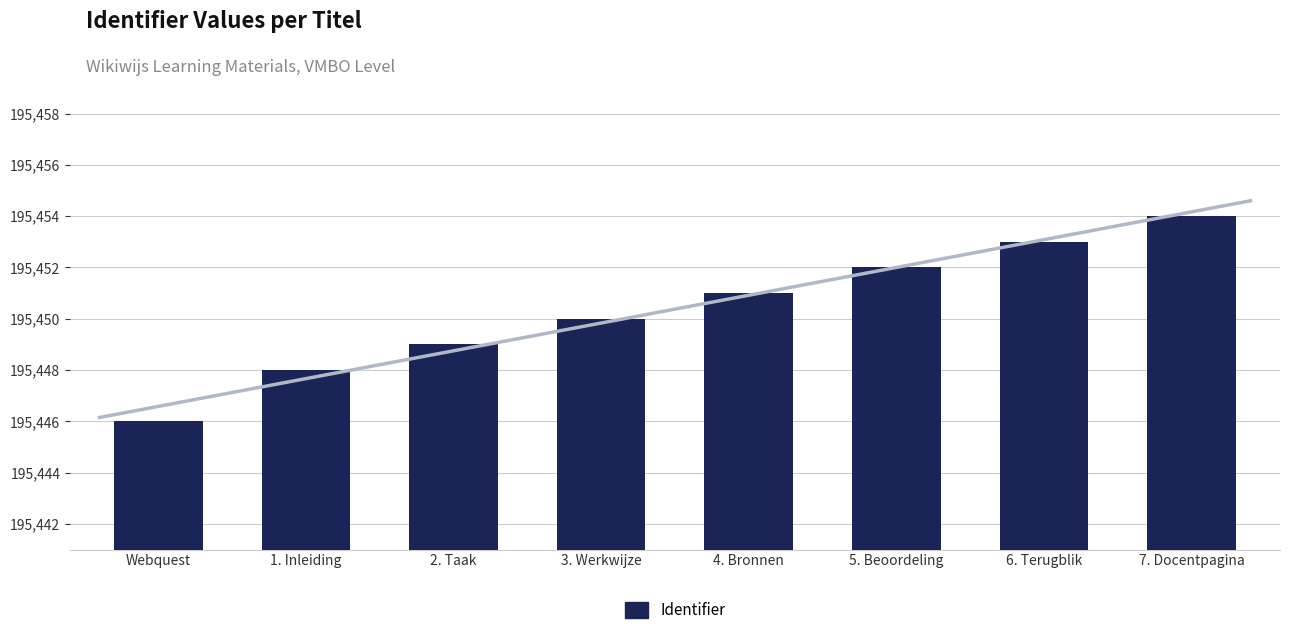

What is the change in value from Webquest to 3. Werkwijze?

+4